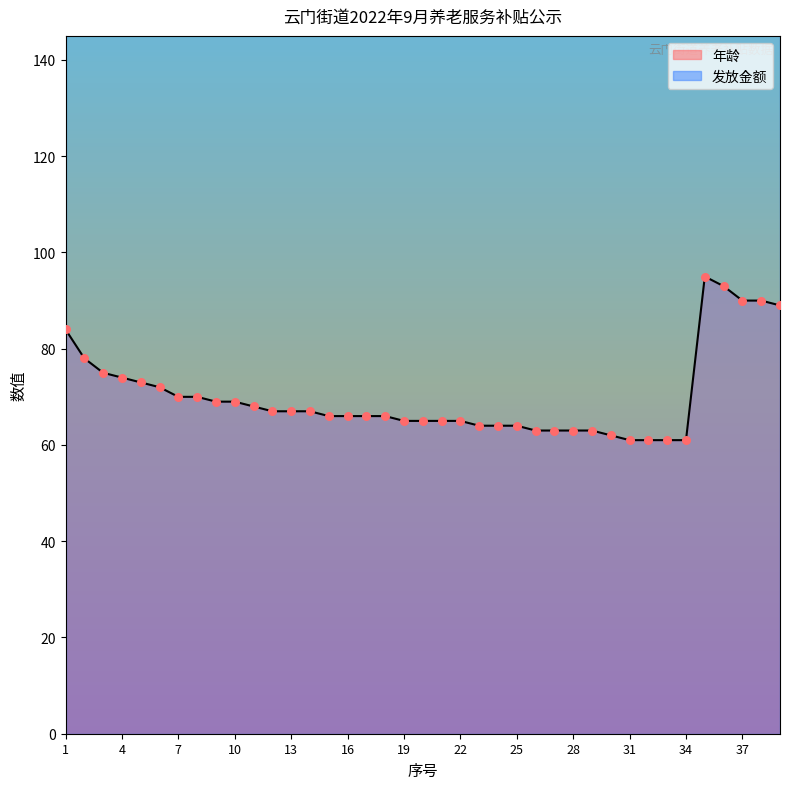

What is the change in value from 8 to 34?

-9